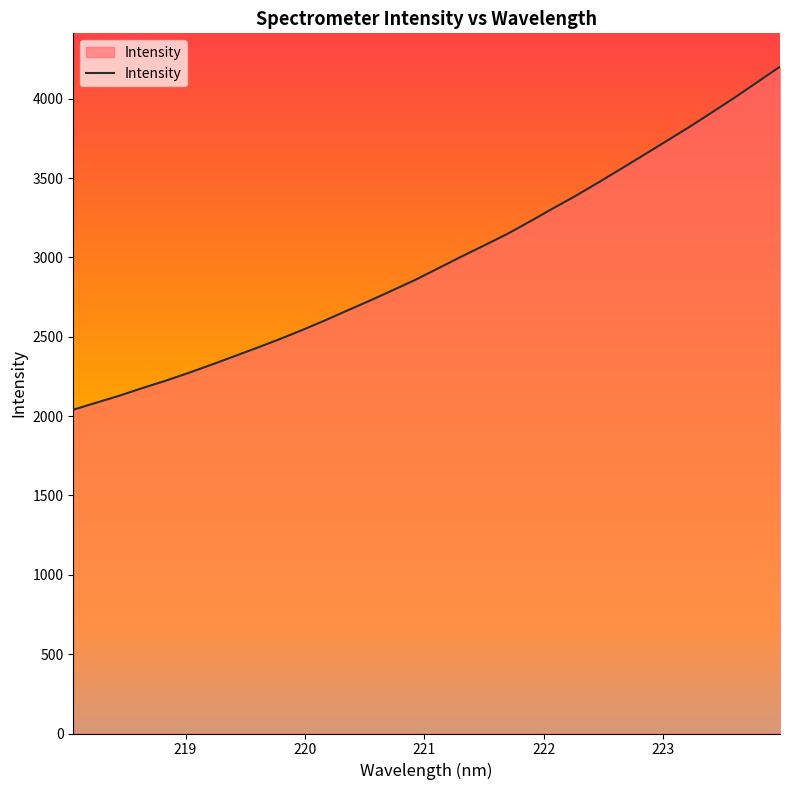

What is the maximum value shown in the chart?

4201.8